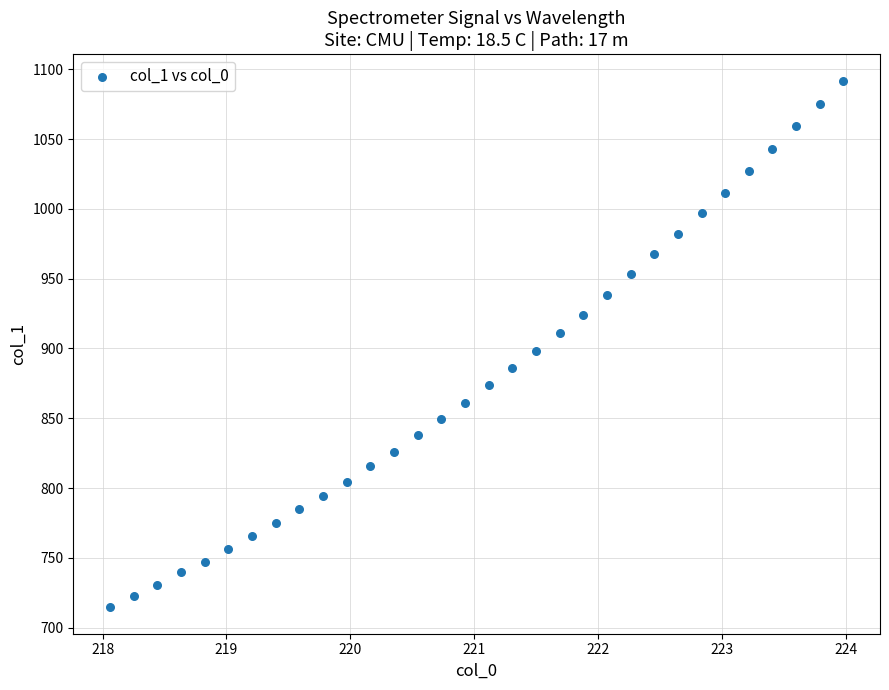

What is the range of X values (max minus min)?

5.9